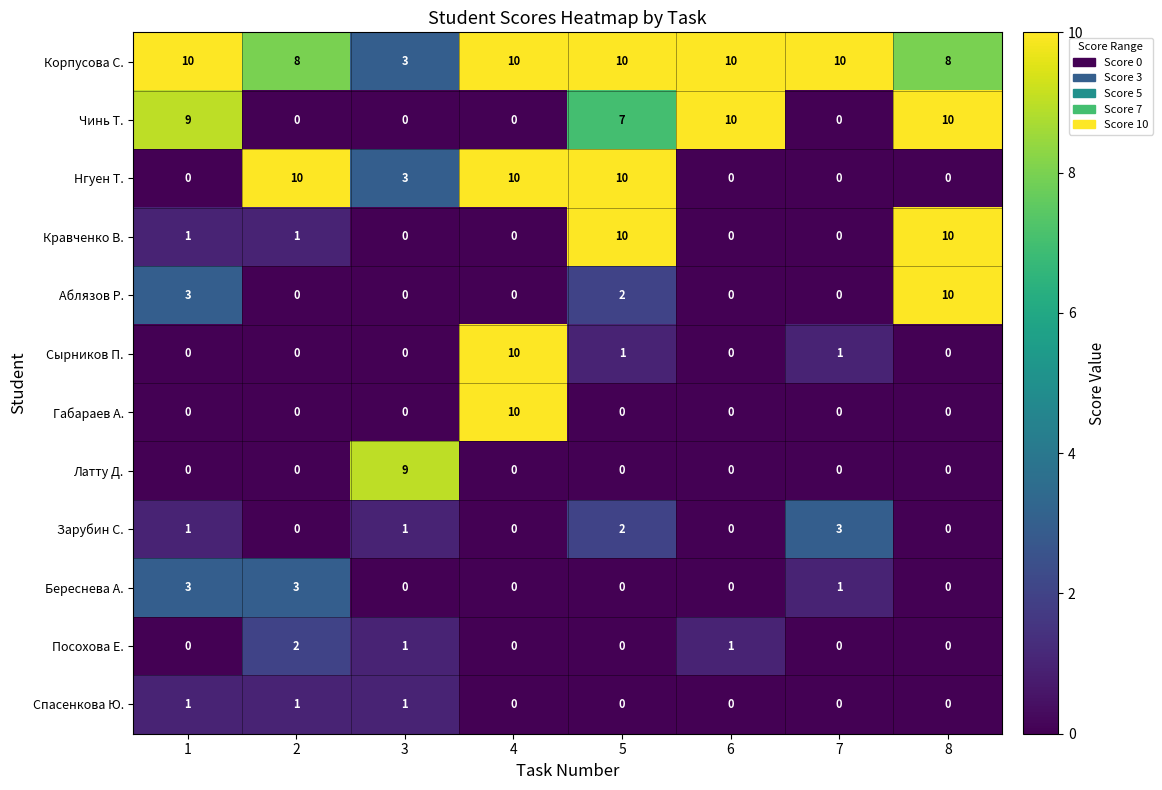

What is the greatest value displayed?

10